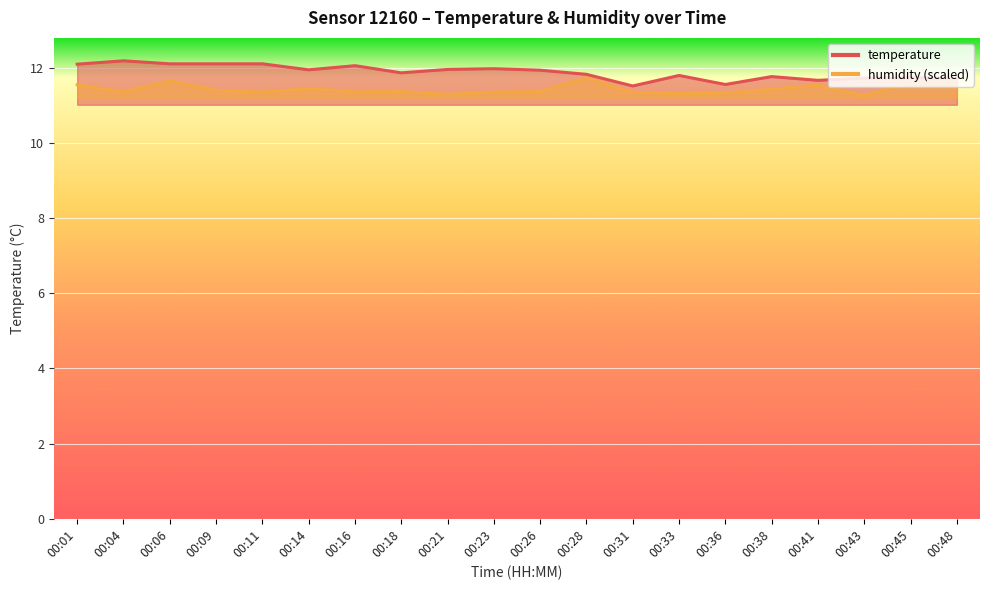

What is the difference between the second highest and second lowest values in the humidity series?

0.4